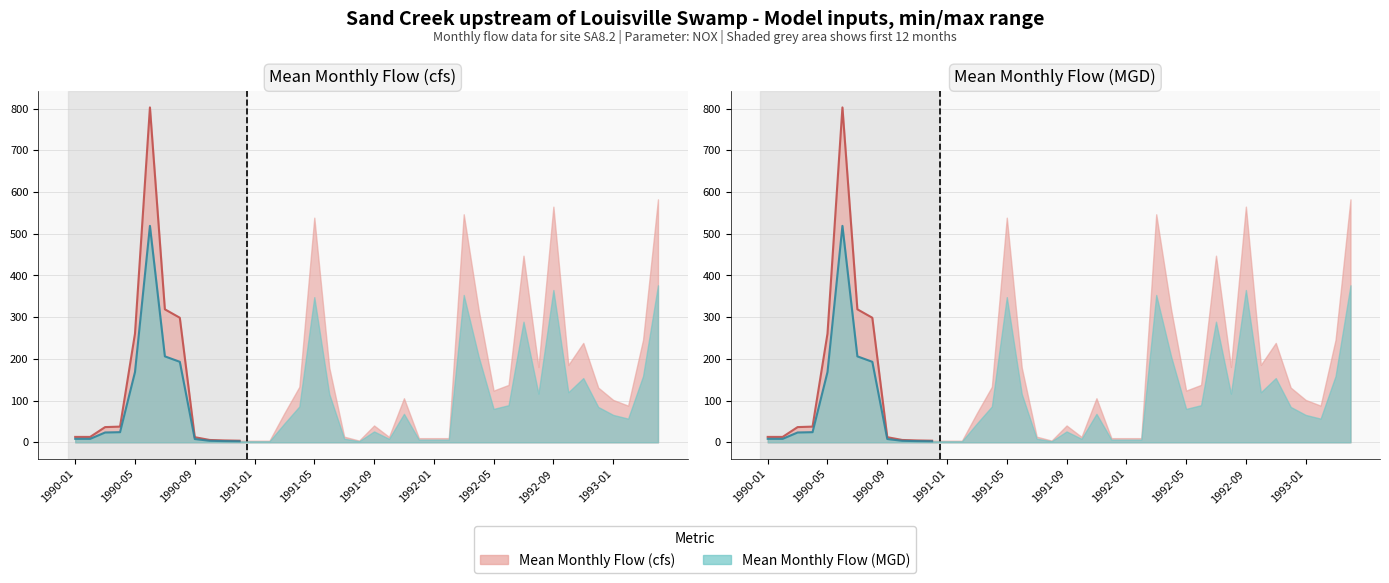

In Mean Monthly Flow (MGD), how many points are lower than both neighbors (excluding endpoints)?

6